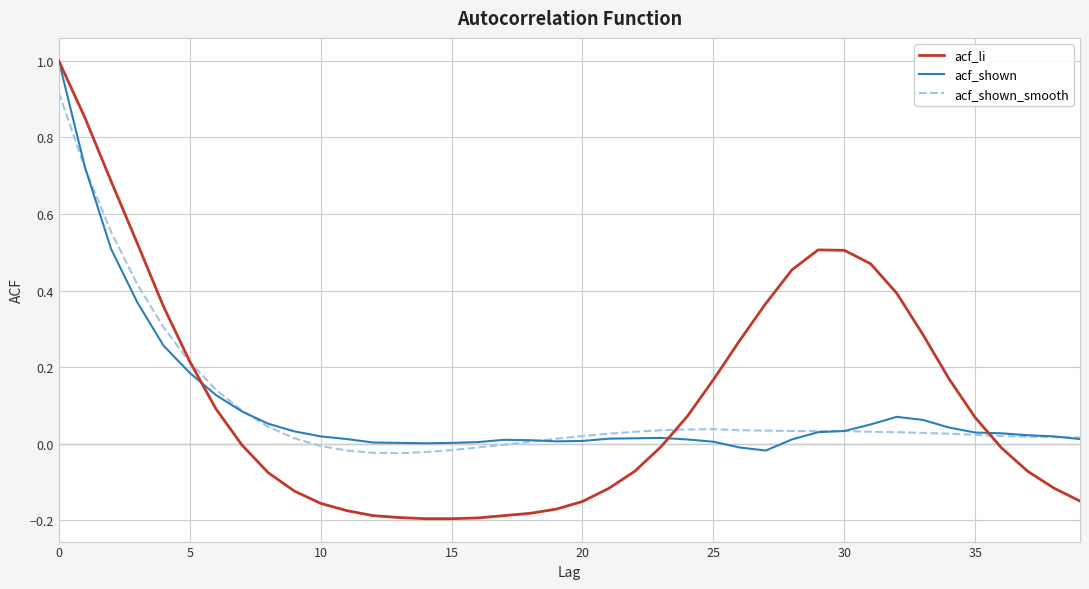

Which series has the largest range (max minus min)?

acf_li